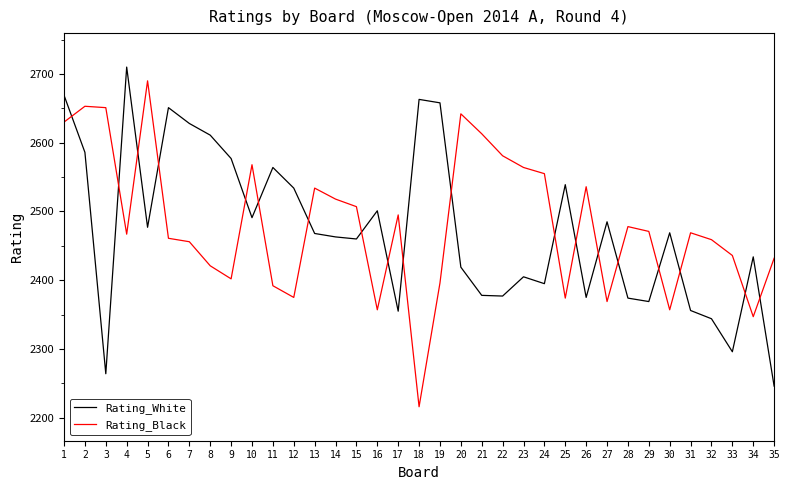

At 35, list the series in order from largest to smallest.

Rating_Black, Rating_White